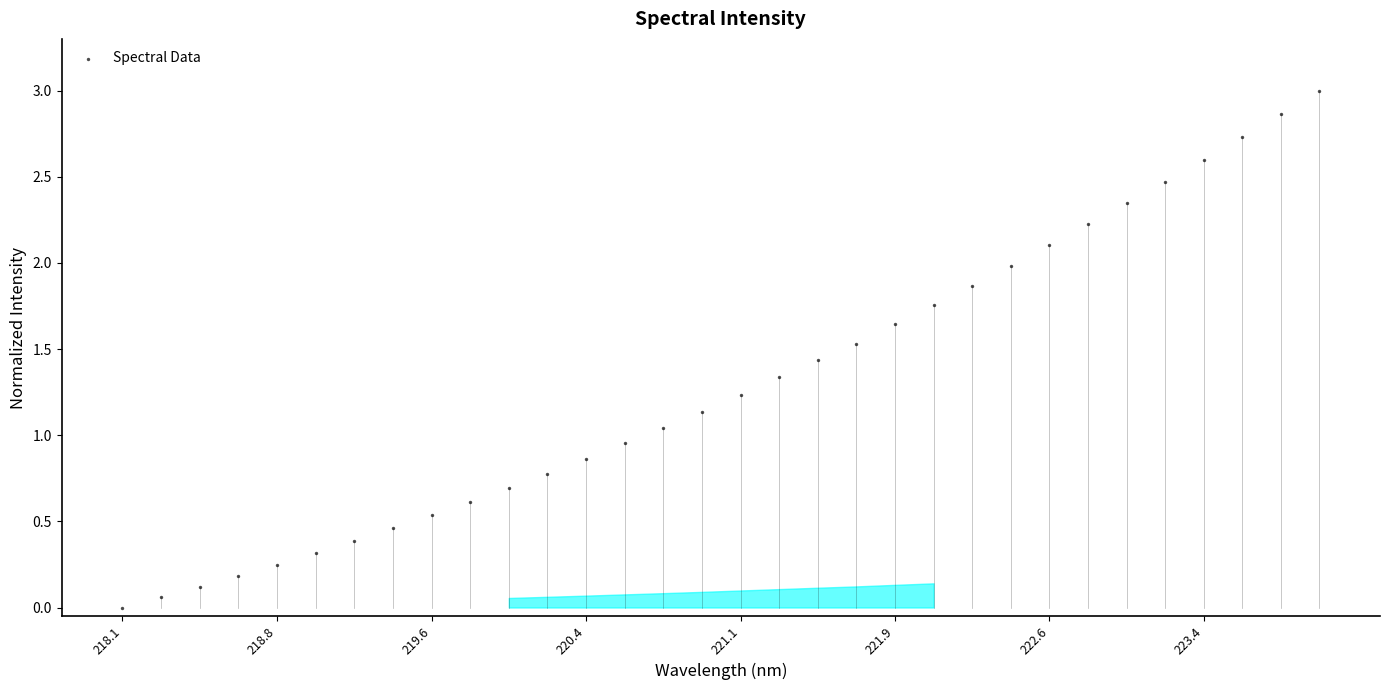

What is the range of Y values (max minus min)?

3.0